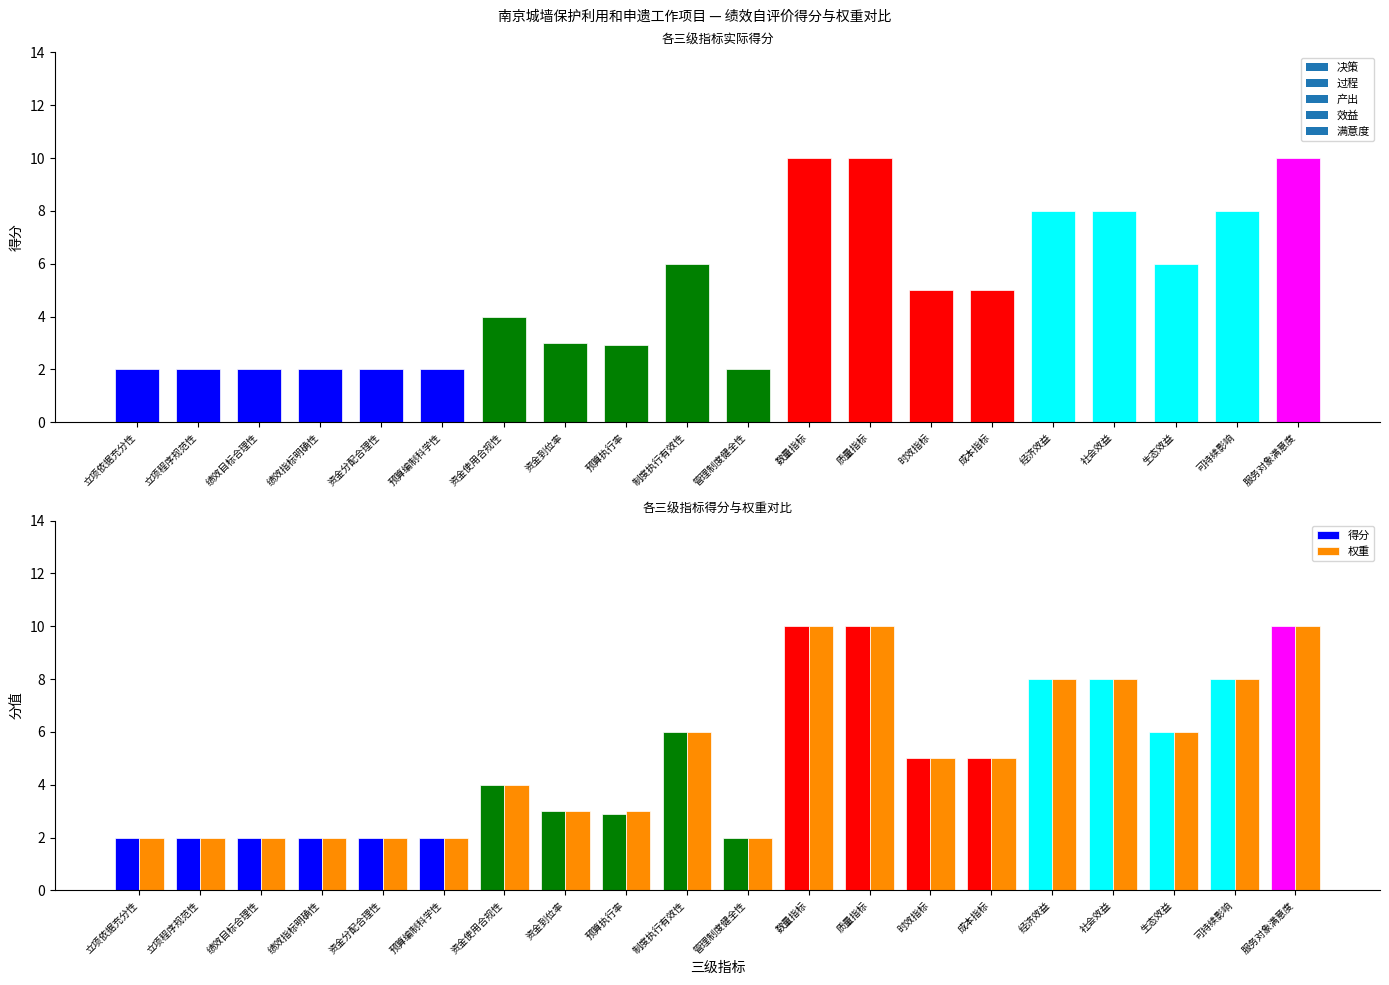

Which series has the largest total across all categories?

权重